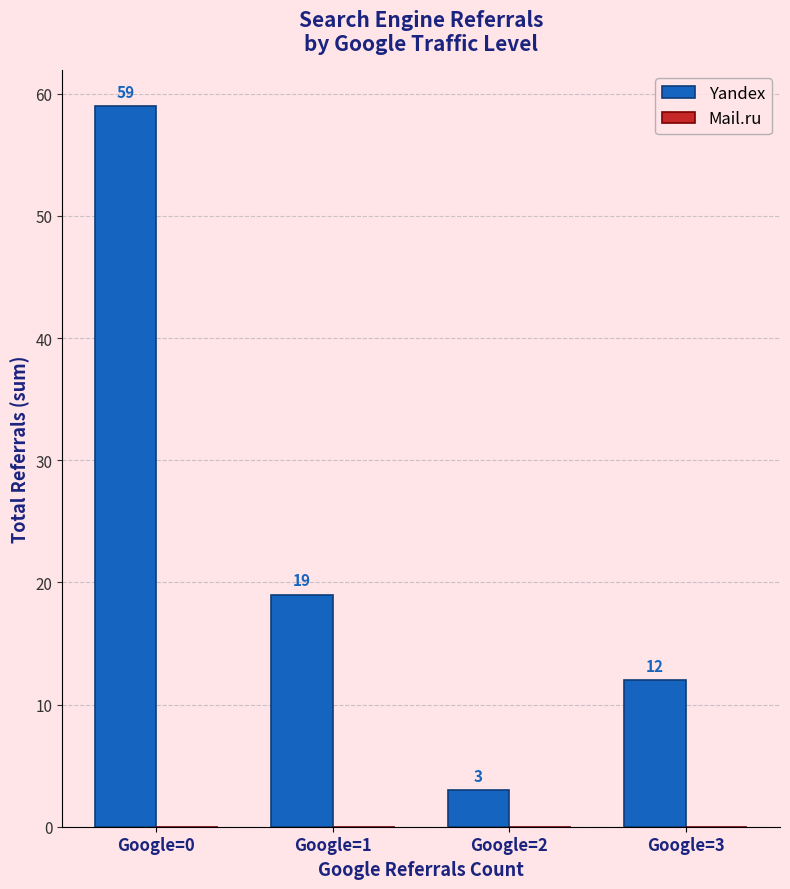

Reading left to right, list all the values displayed in this chart.

Google=0=59	Google=1=19	Google=2=3	Google=3=12